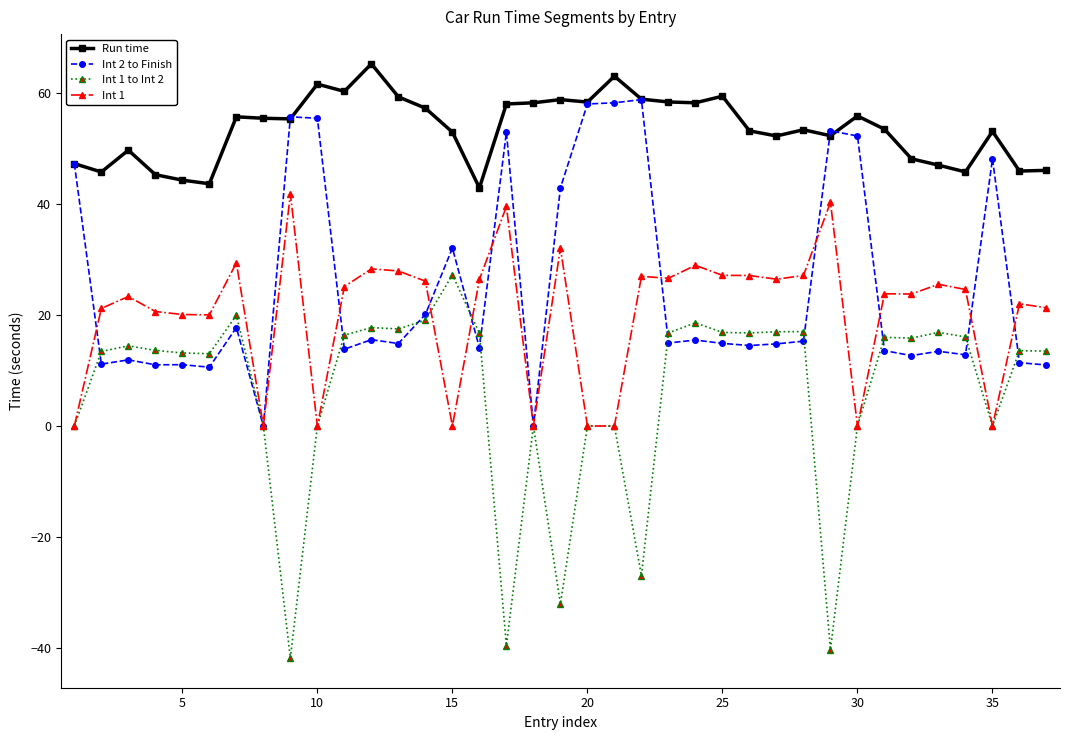

True or false: Int 2 to Finish has more than 2 interior local peaks.

True